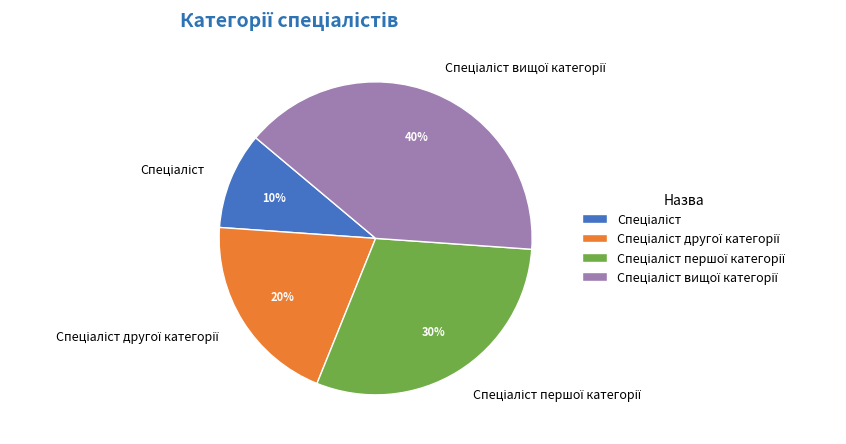

Is there a majority slice in this chart?

No